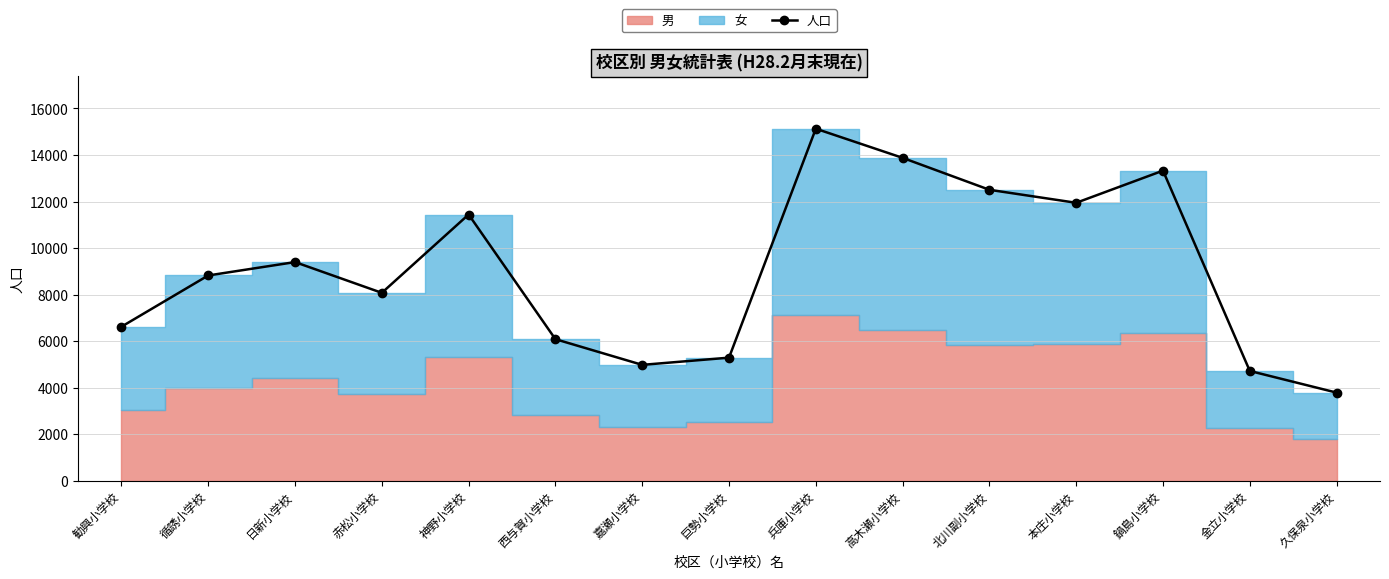

What is the greatest value displayed?

15129